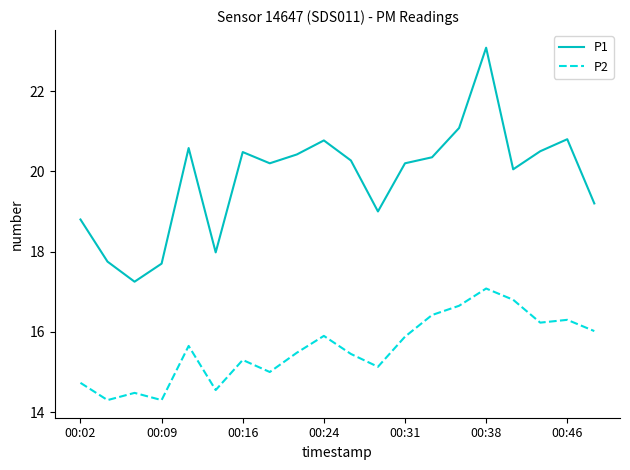

How many lines are shown in the chart?

2